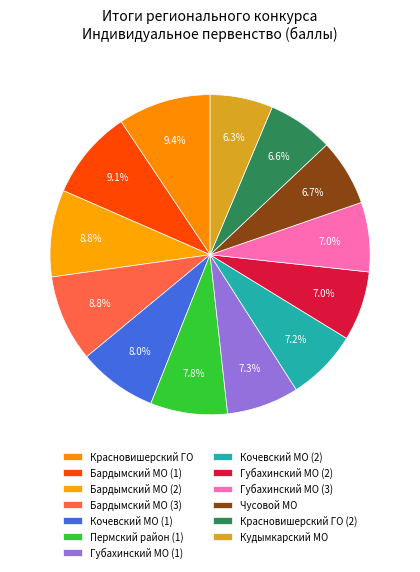

What is the ratio of the value at Кочевский МО (1) to the value at Кочевский МО (2)?

1.1